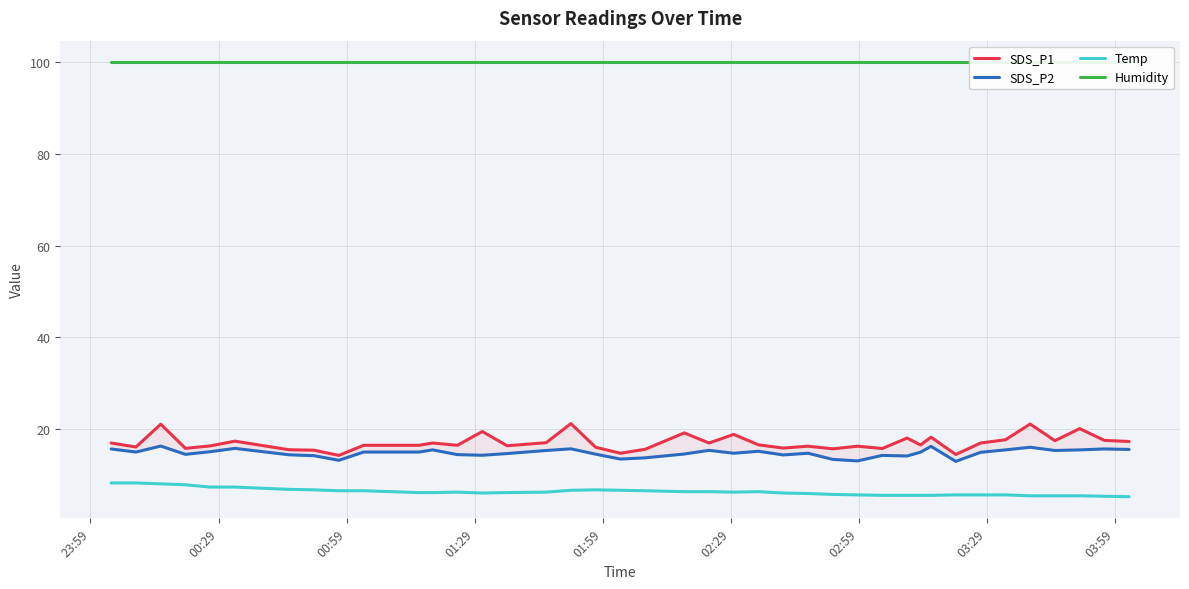

At how many categories does at least one series exceed 37?

40